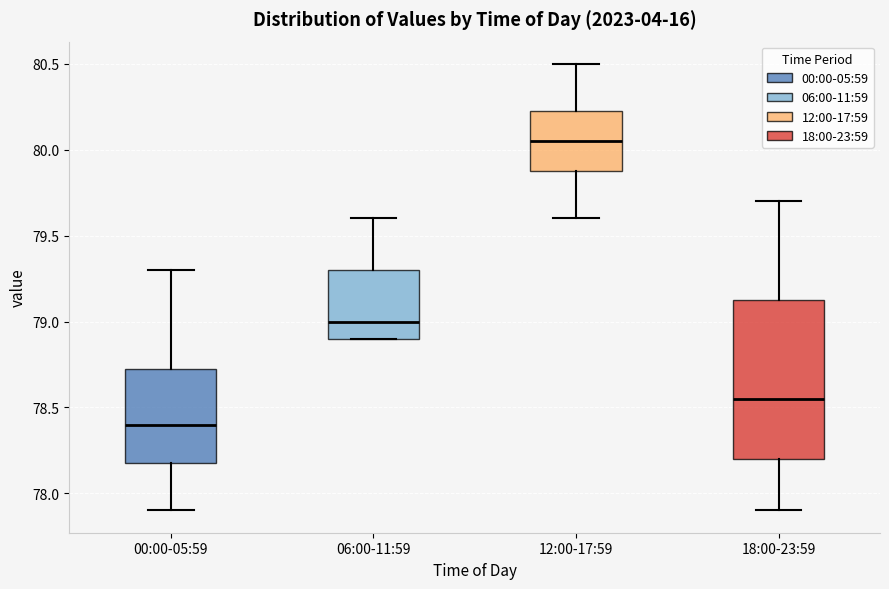

Comparing the boxes themselves (not the whiskers), which one is the tallest?

18:00-23:59